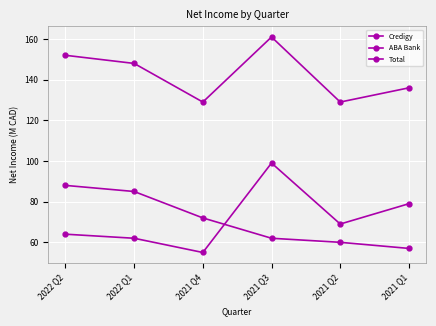

At how many categories does at least one series exceed 142?

3